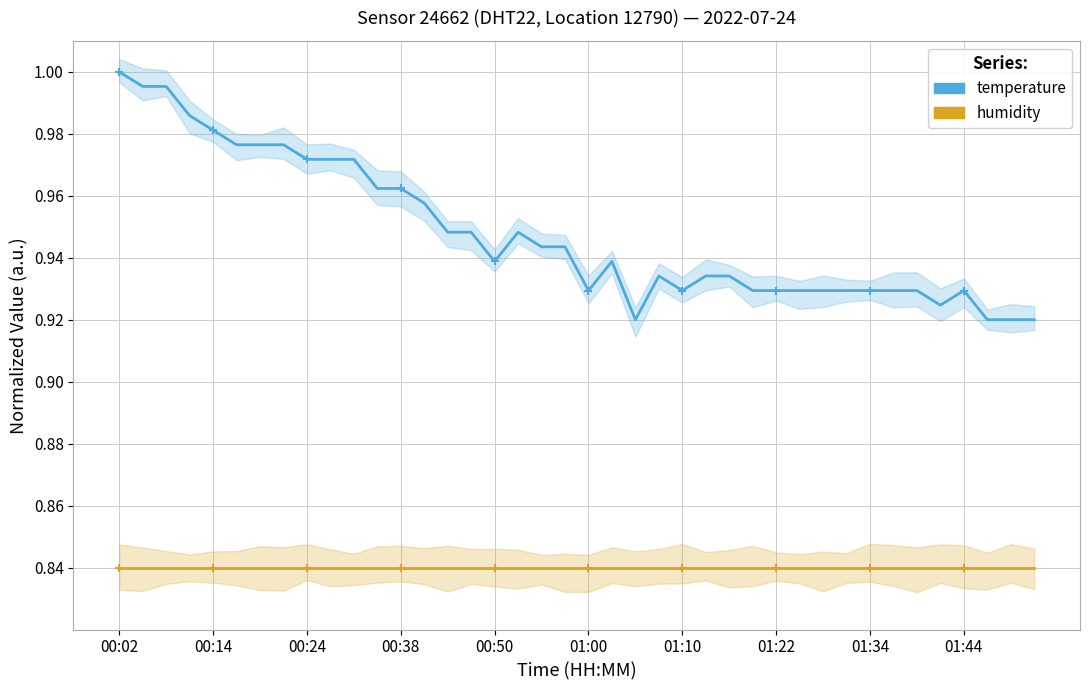

List the series in order of their overall mean, highest first.

temperature, humidity